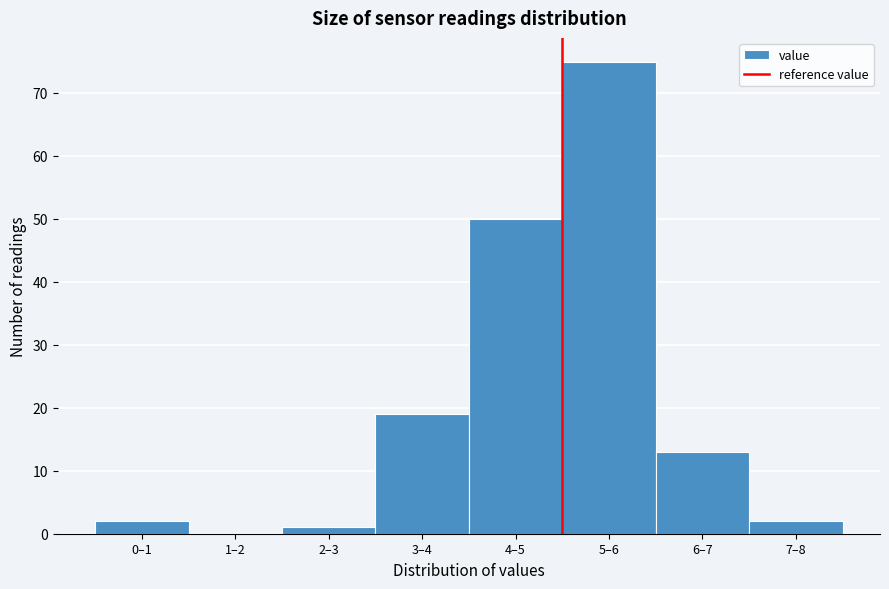

Reading right to left, transcribe all the data shown in this chart.

7–8=2	6–7=13	5–6=75	4–5=50	3–4=19	2–3=1	1–2=0	0–1=2